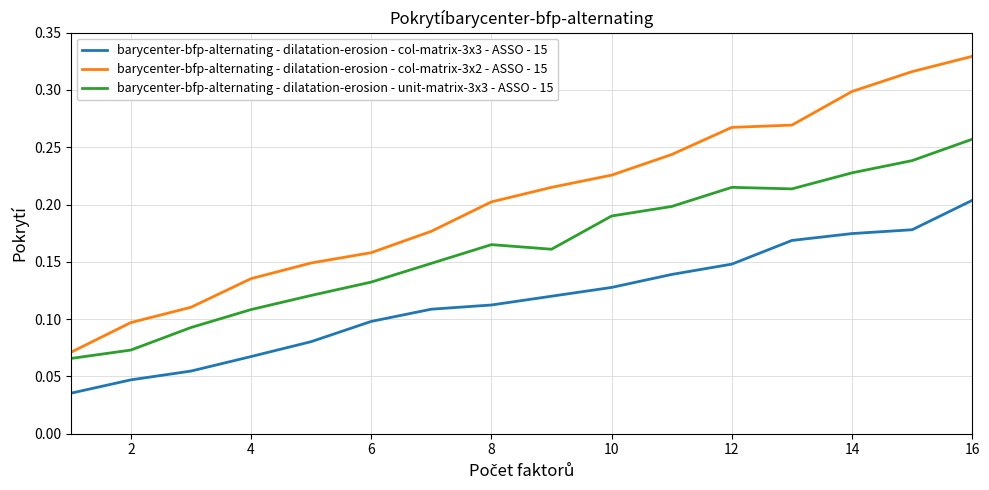

Count the barycenter-bfp-alternating - dilatation-erosion - unit-matrix-3x3 - ASSO - 15 values in the range 0 to 1.

16